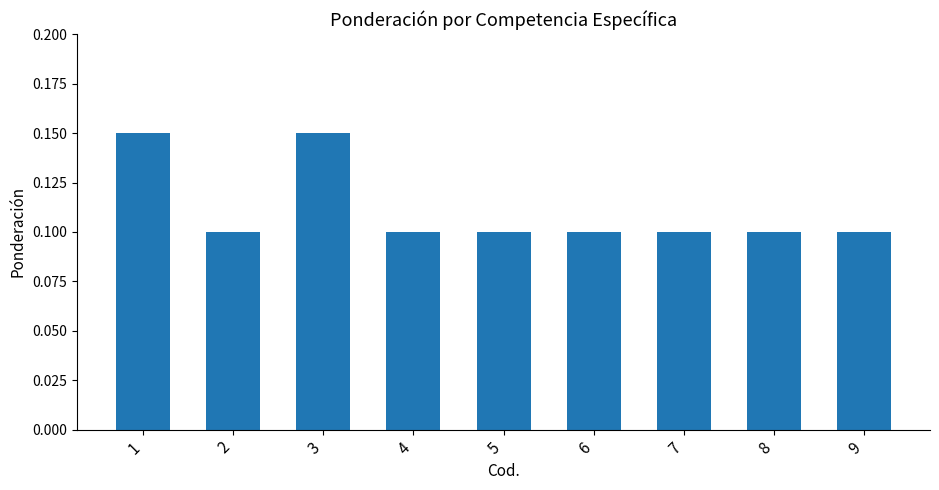

The value at 3 is 0.1. True or false?

True